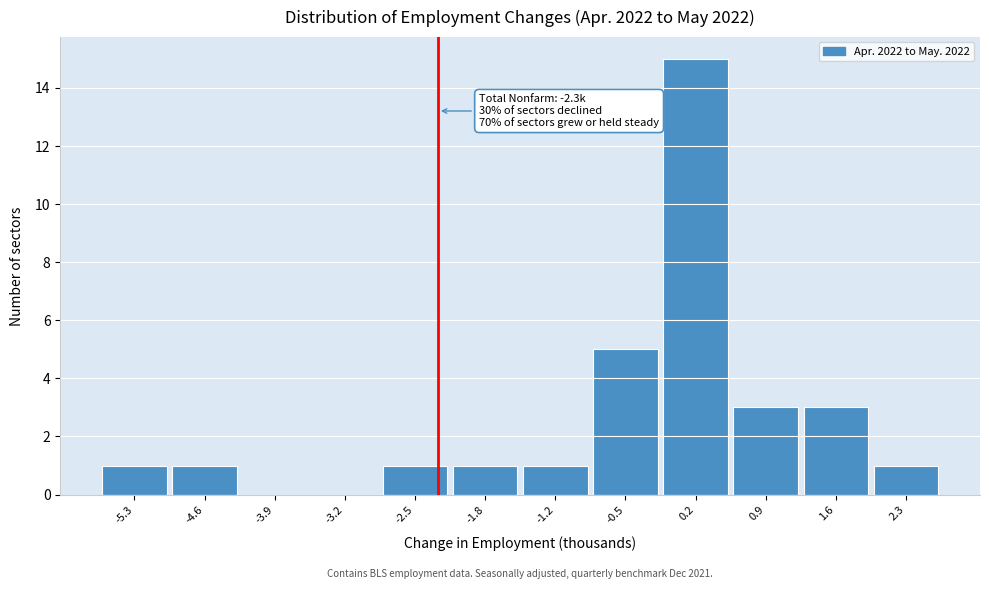

Over which range of the x-axis is the bar tallest?

-0.1 to 0.6